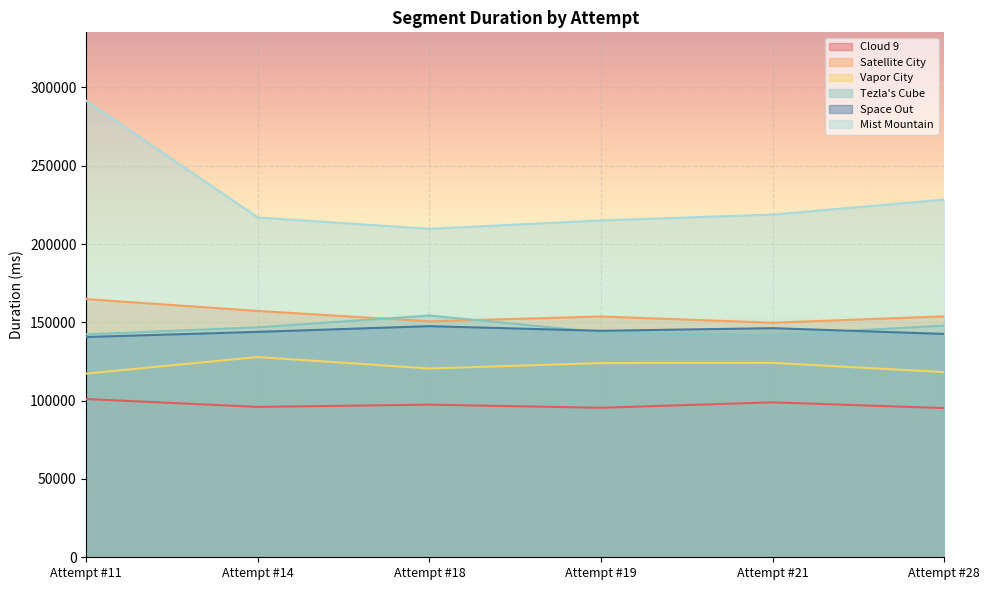

Reading left to right, transcribe all the data shown in this chart.

Cloud 9: 101051	96030	97456	95462	98920	95271
Satellite City: 164862	157281	150681	153752	149788	153848
Vapor City: 117311	127867	120550	123998	124143	118245
Tezla's Cube: 142358	146823	154359	143688	141904	147948
Space Out: 140661	143938	147581	144610	146298	142618
Mist Mountain: 291470	216952	209743	215095	218826	228421